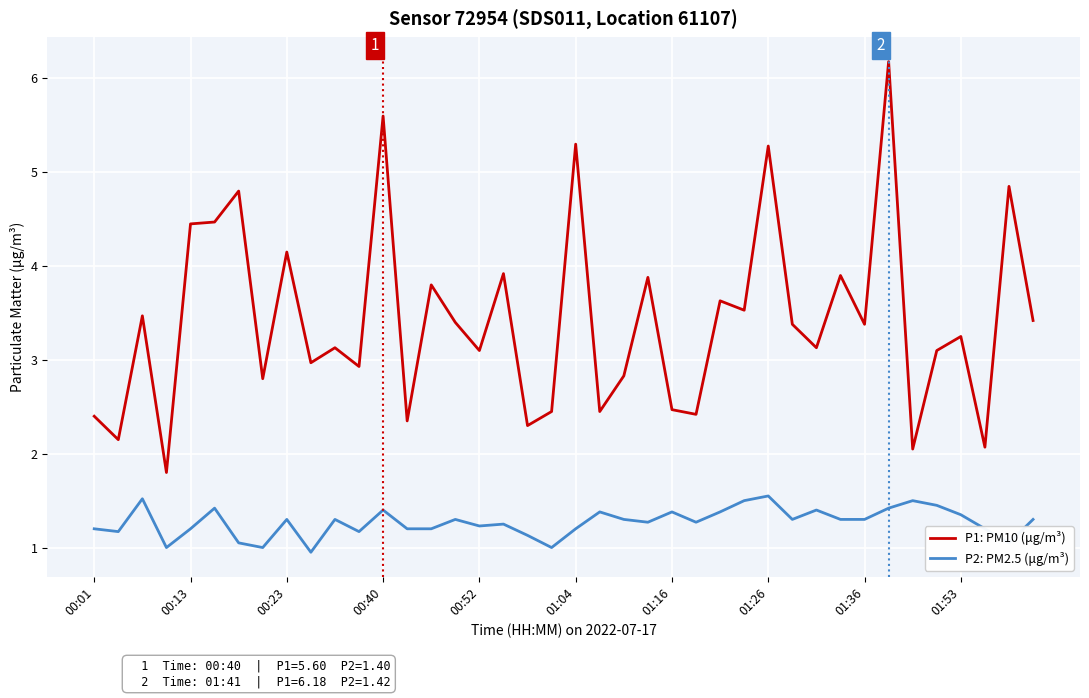

What is the average value of the P2: PM2.5 (μg/m³) series?

1.3